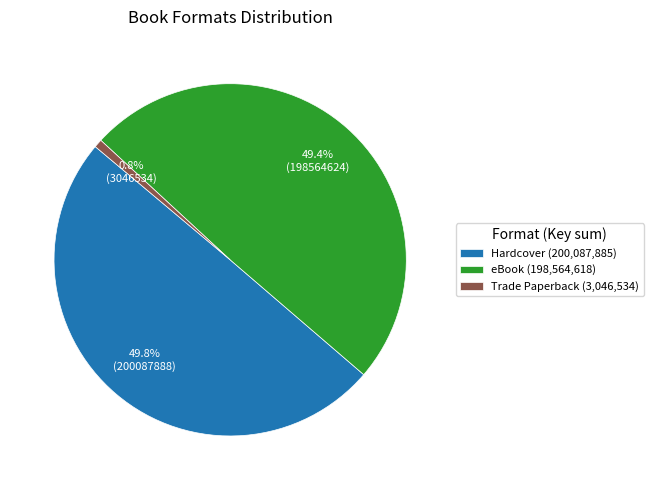

Which slice is the smallest?

Trade Paperback (3,046,534)